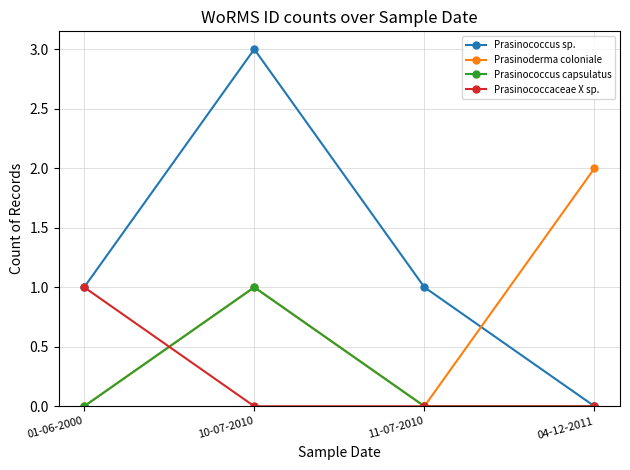

At which category is the sum across all series the highest?

10-07-2010